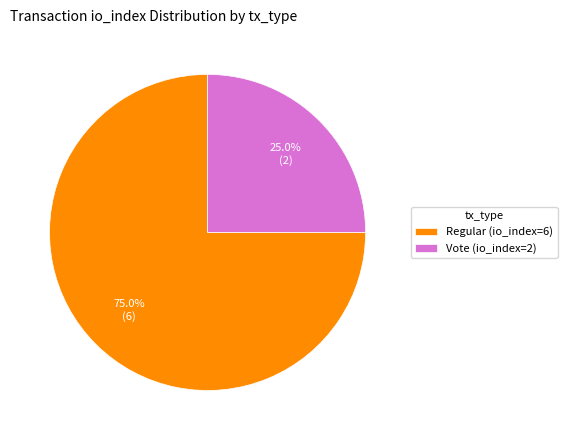

To the nearest percent, what is the difference between the largest and smallest slice percentages?

50%